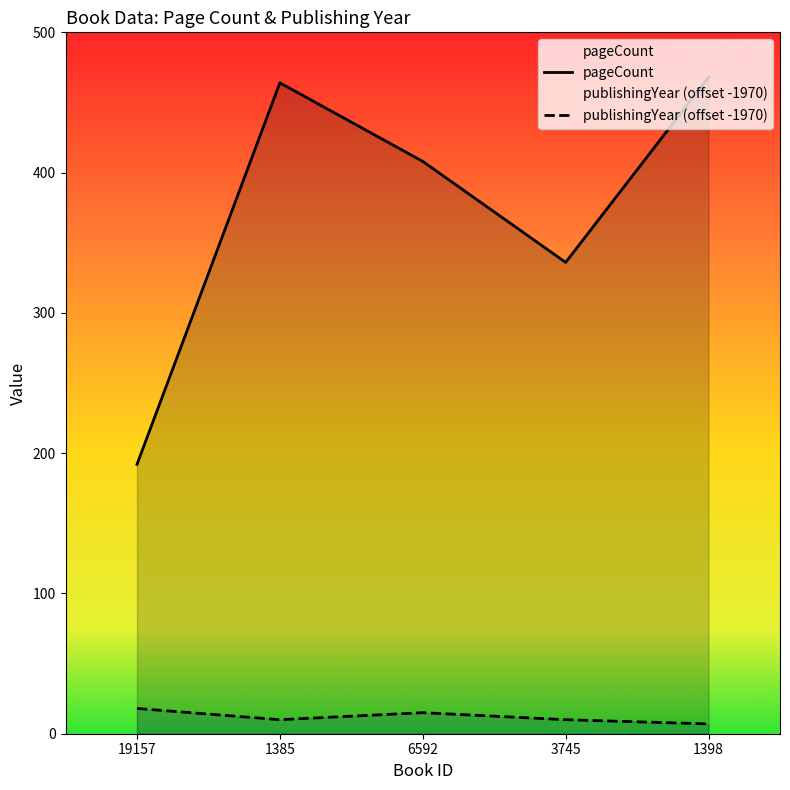

Is the value of publishingYear at 6592 greater than the value of pageCount at 3745?

No